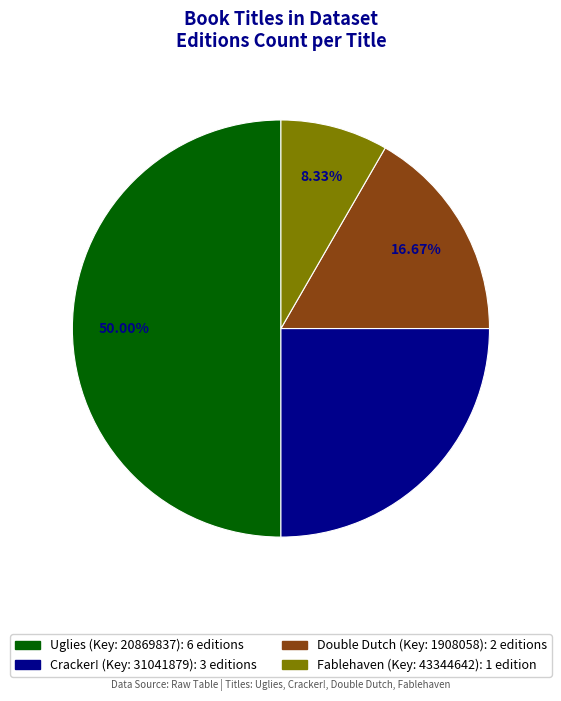

Does Double Dutch represent more than half of the total?

No